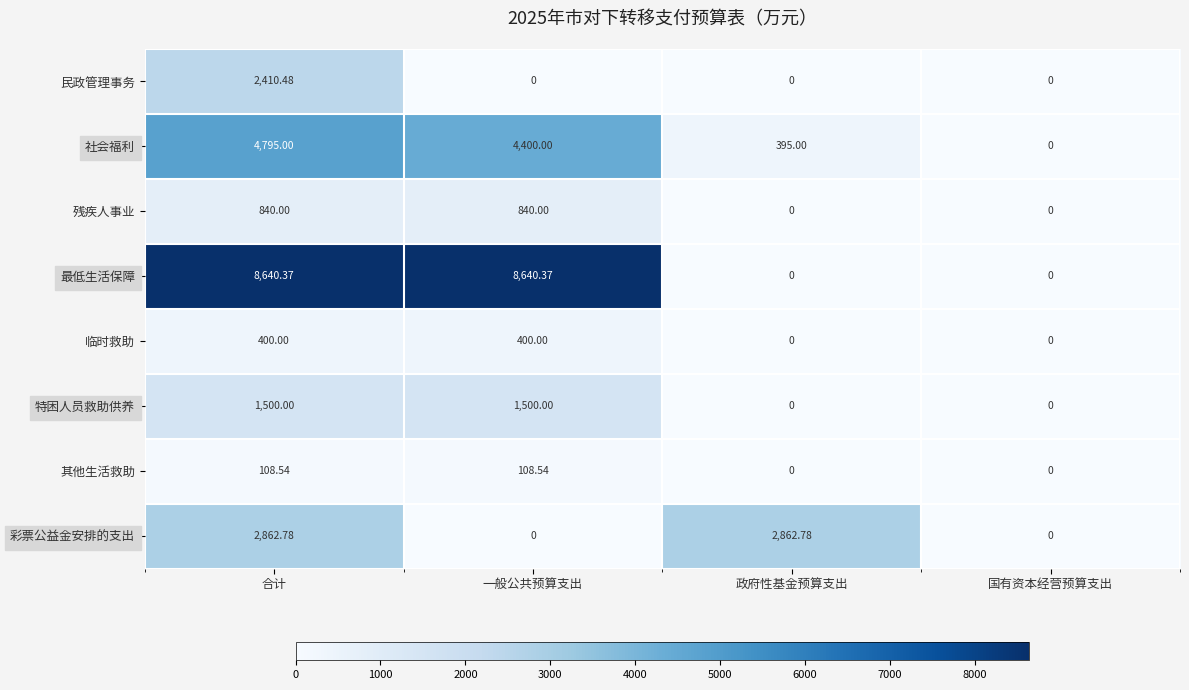

At which label does 民政管理事务 reach its peak?

合计